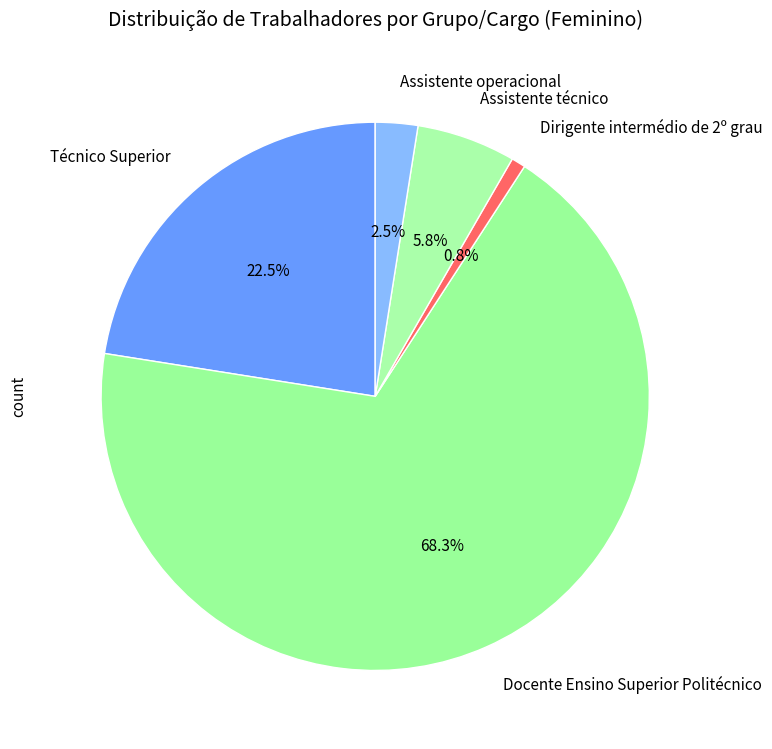

Is it true that Docente Ensino Superior Politécnico is 55% of the pie?

False